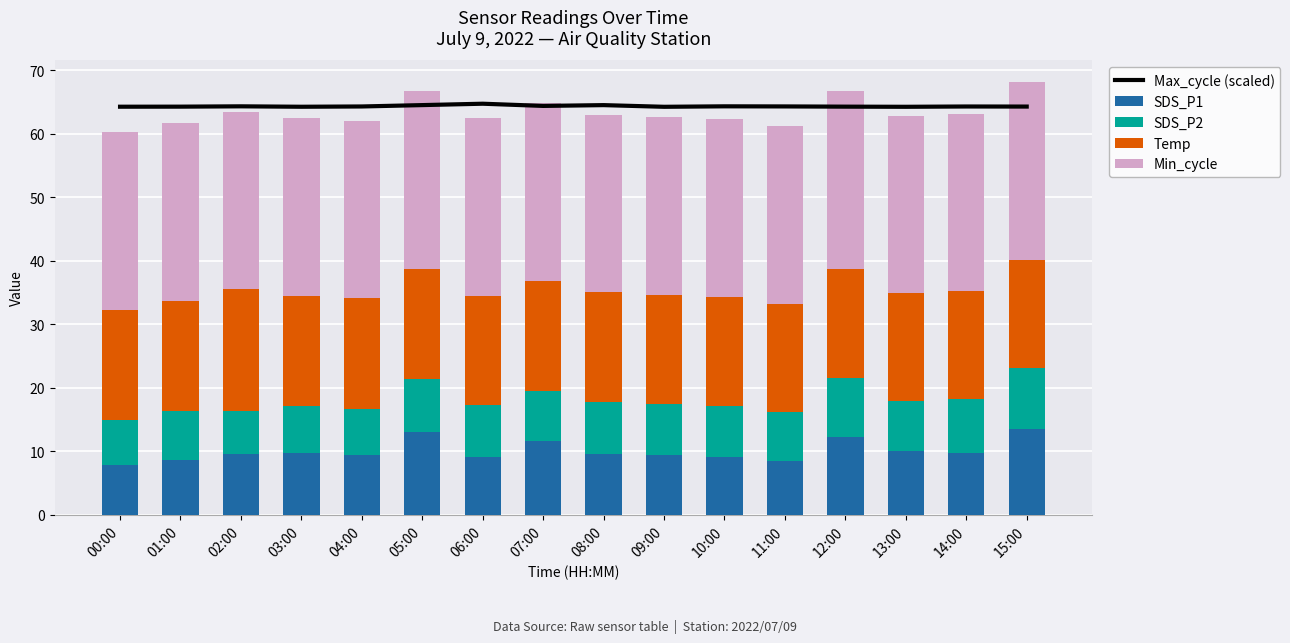

Which series has the largest range (max minus min)?

SDS_P1